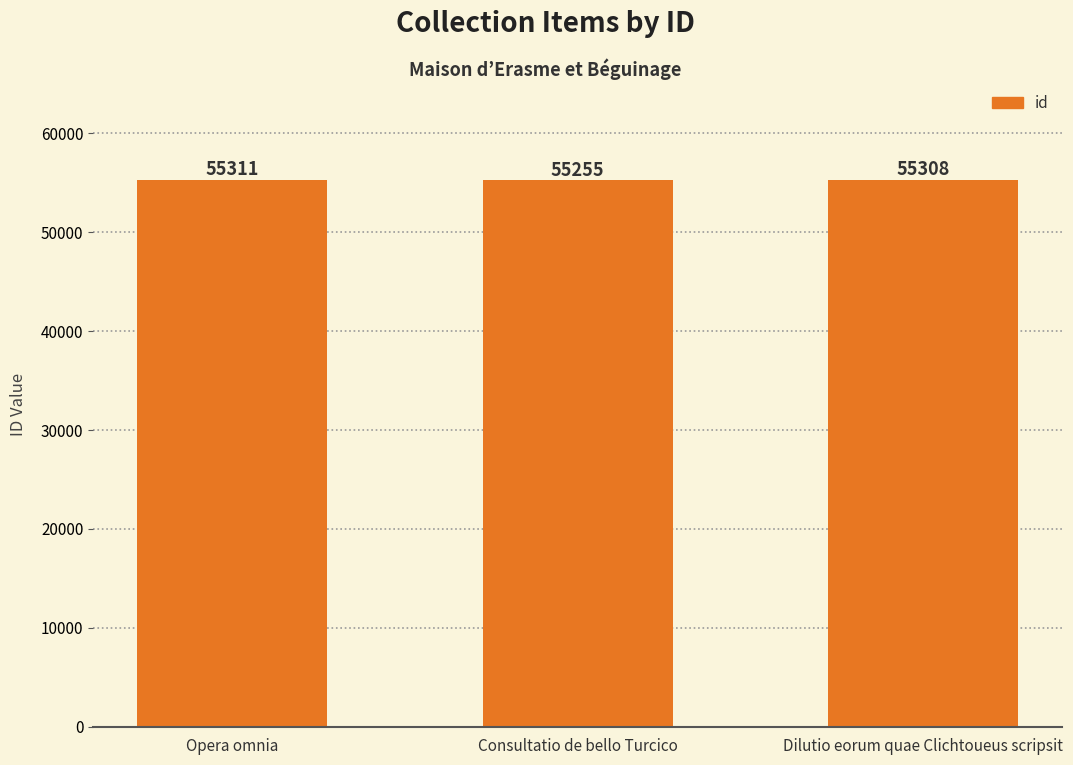

The chart shows a value of 55308 at Dilutio eorum quae Clichtoueus scripsit. True or false?

True